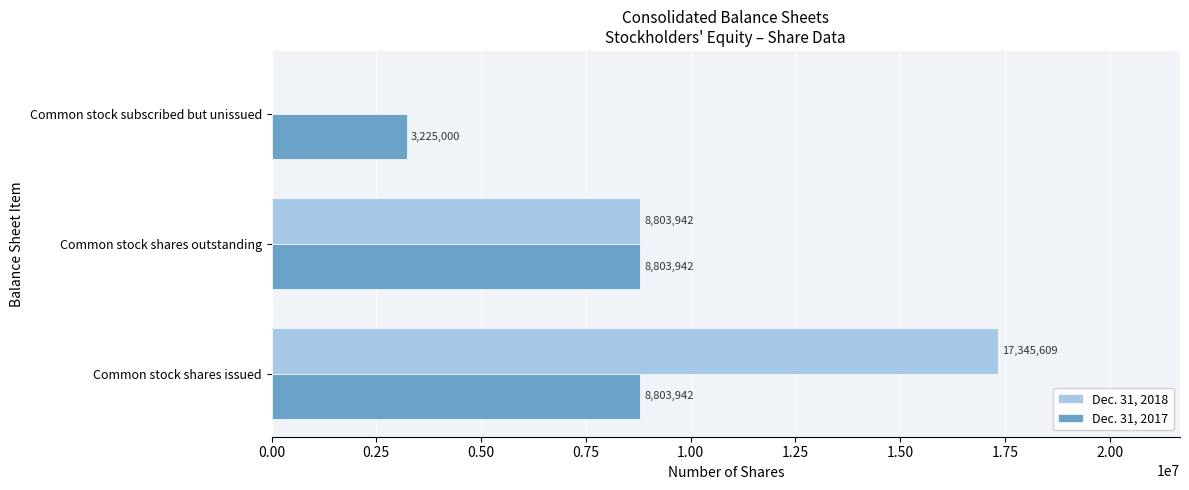

What is the maximum value for Dec. 31, 2017?

8803942